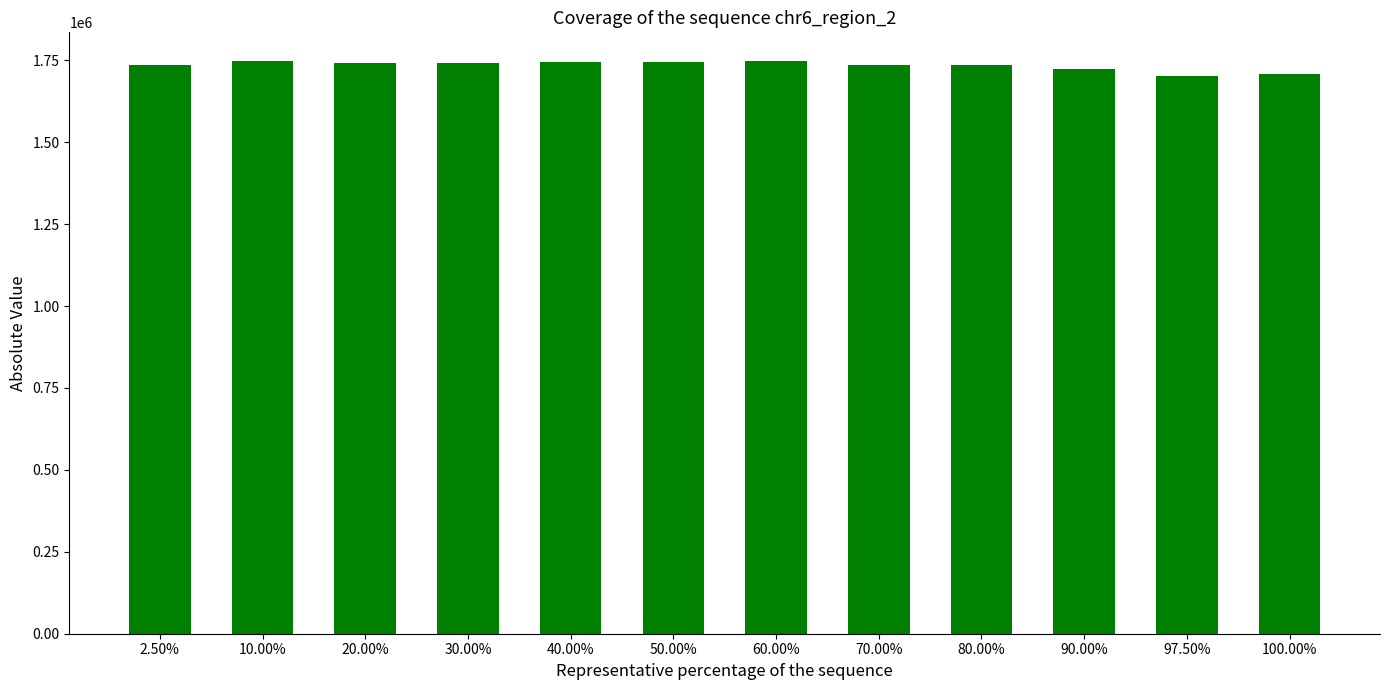

Approximately how many times larger is the value at 30.00% compared to 80.00%?

1.0